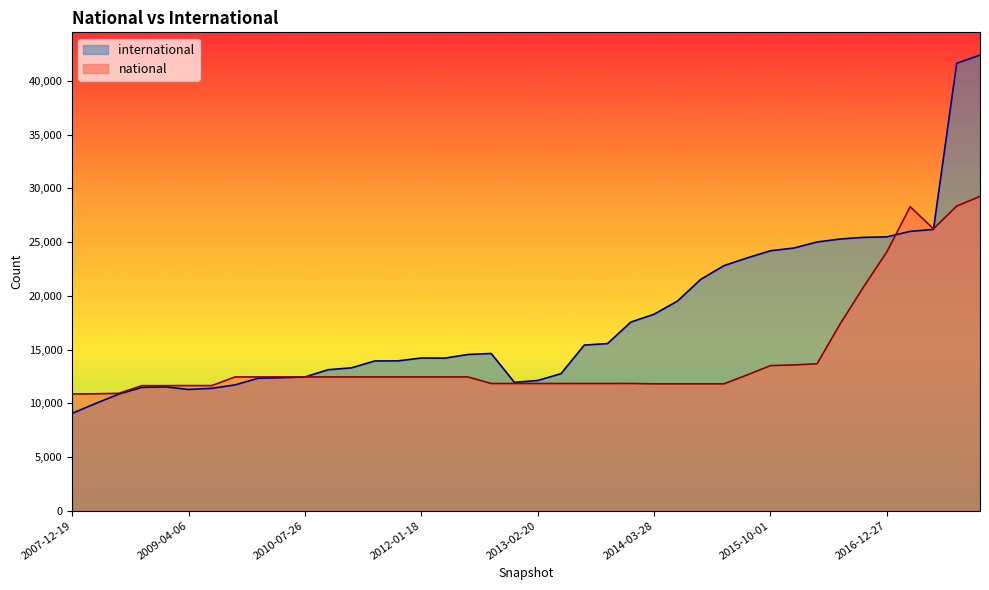

Where does the international series first go above 14535?

2012-10-31